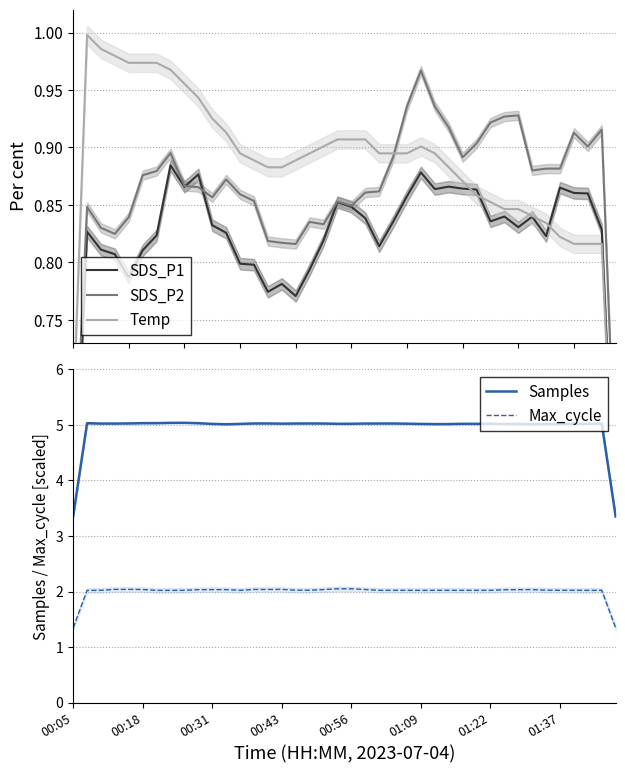

What is the maximum value for SDS_P2?

1.0